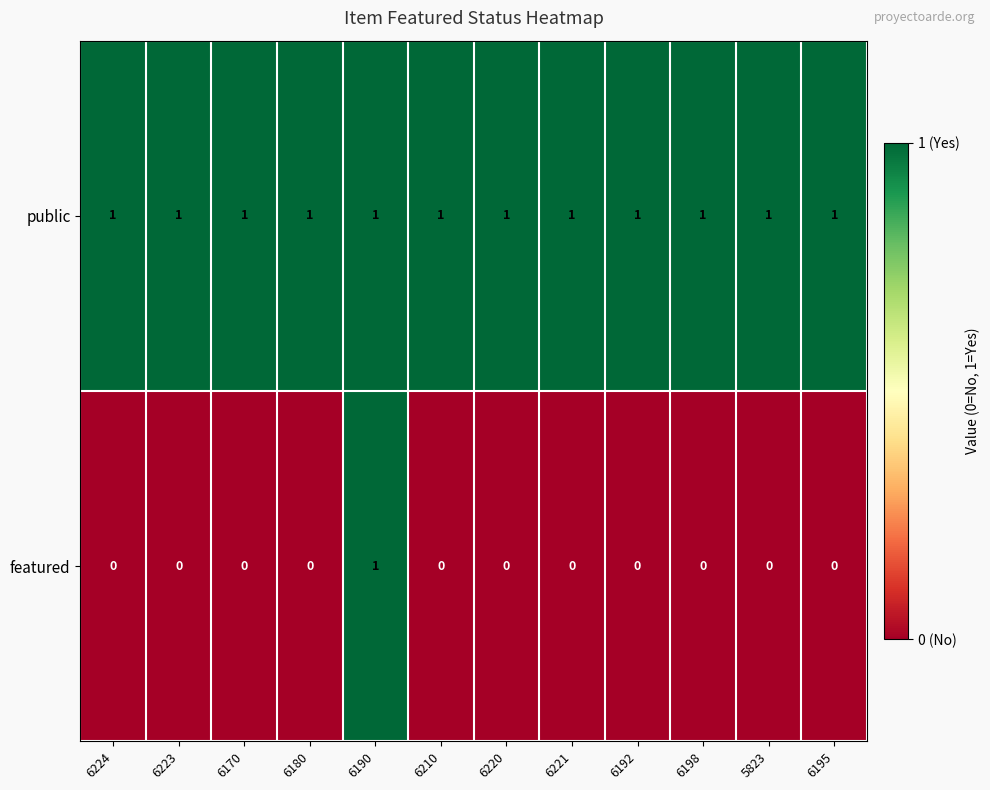

How many featured values are between 0 and 1?

12